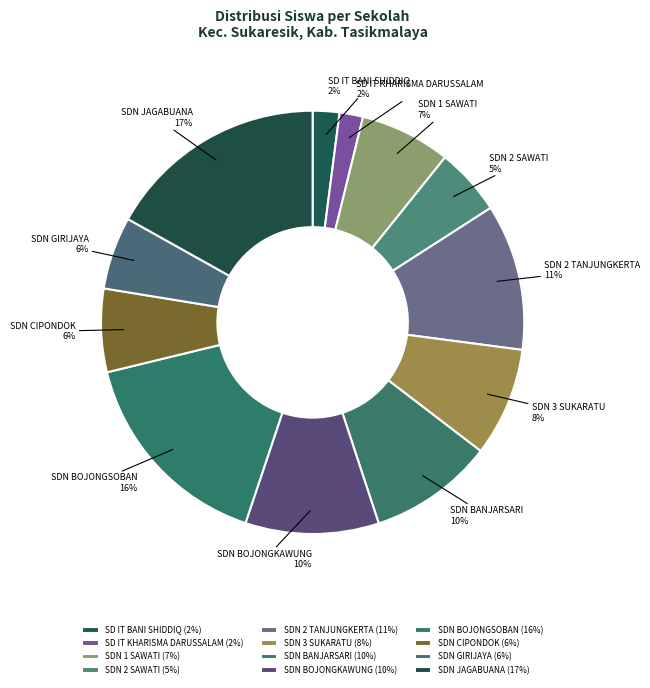

Combined, do SDN 2 TANJUNGKERTA and SD IT BANI SHIDDIQ account for over 50%?

No